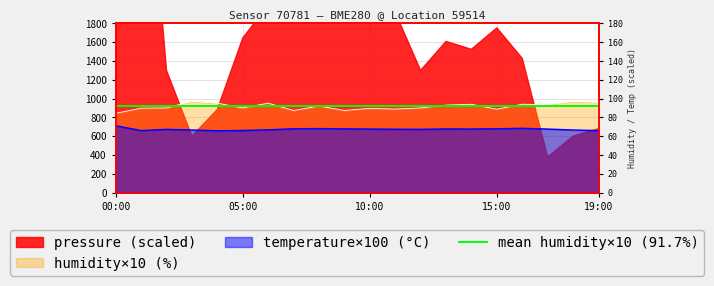

True or false: humidity has a value of 843.6 at 00:00.

True